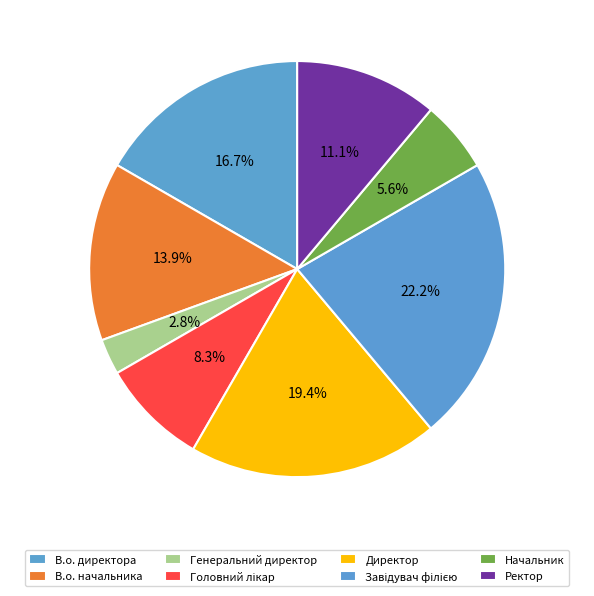

Rank the categories by value from lowest to highest.

Генеральний директор, Начальник, Головний лікар, Ректор, В.о. начальника, В.о. директора, Директор, Завідувач філією